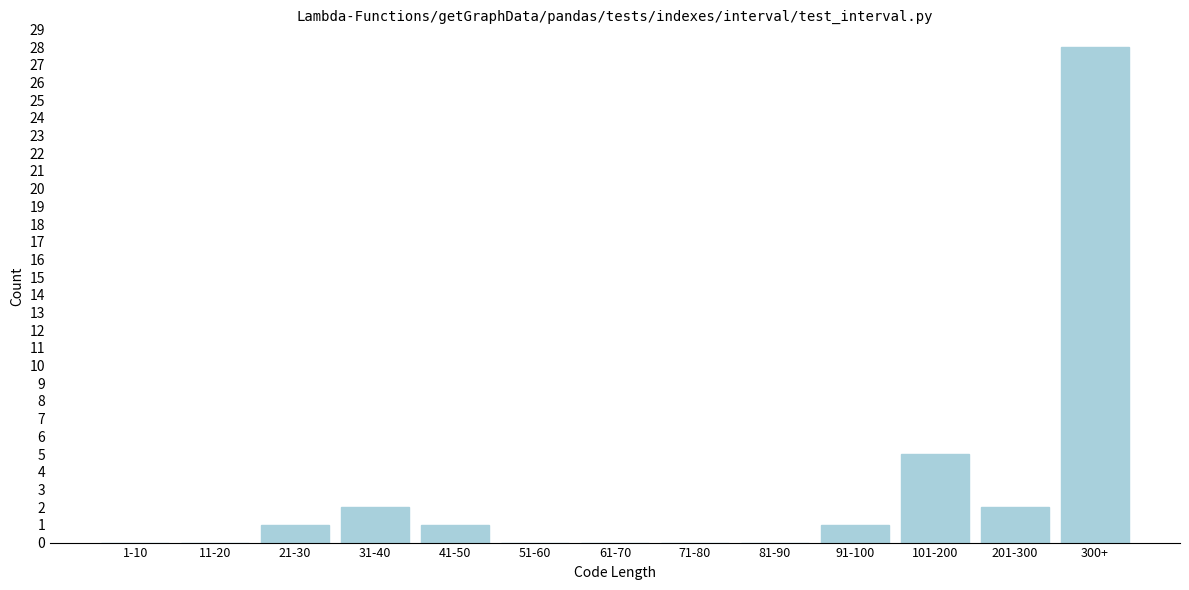

Reading left to right, list all the values displayed in this chart.

1-10=0	11-20=0	21-30=1	31-40=2	41-50=1	51-60=0	61-70=0	71-80=0	81-90=0	91-100=1	101-200=5	201-300=2	300+=28